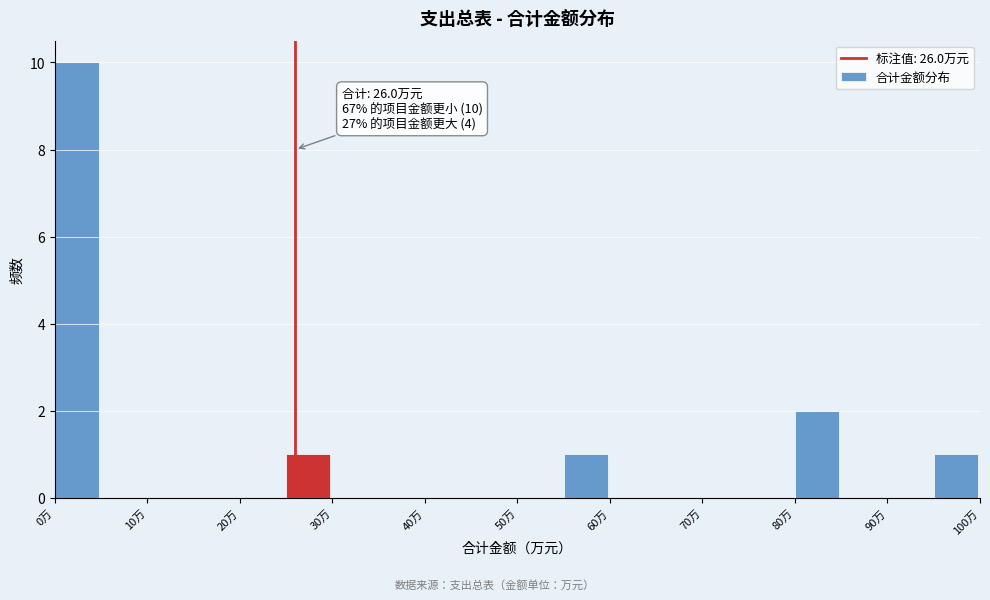

Over which range of the x-axis is the bar tallest?

0 to 5